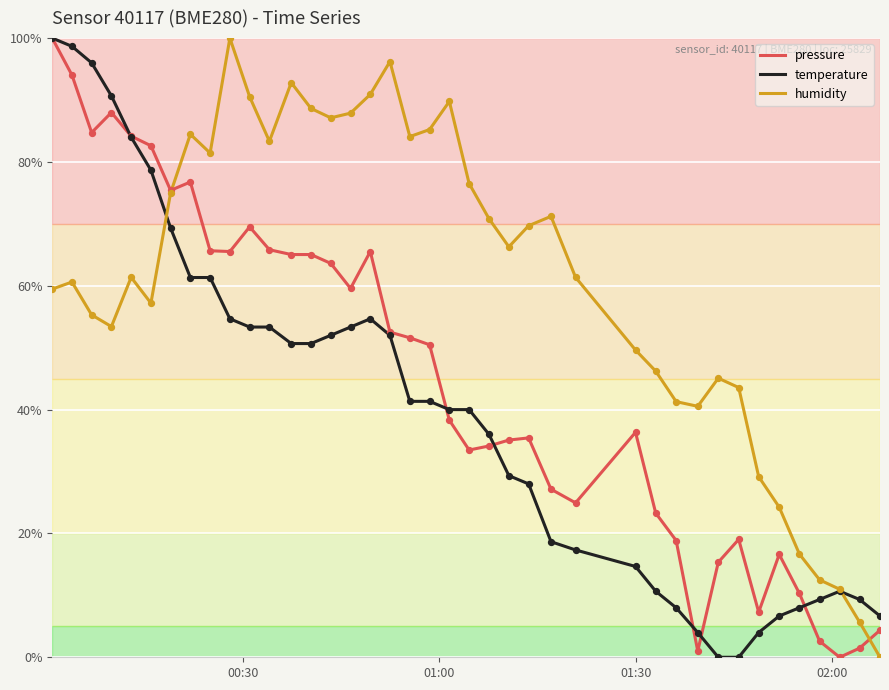

Which series has the largest total across all categories?

humidity